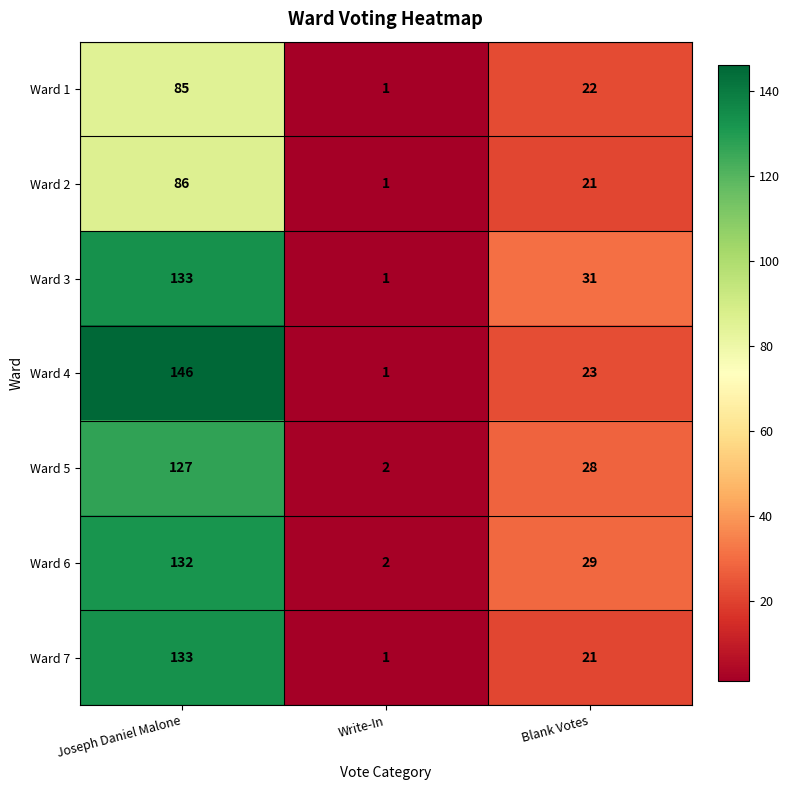

The value of Ward 2 at Write-In is 1. True or false?

True